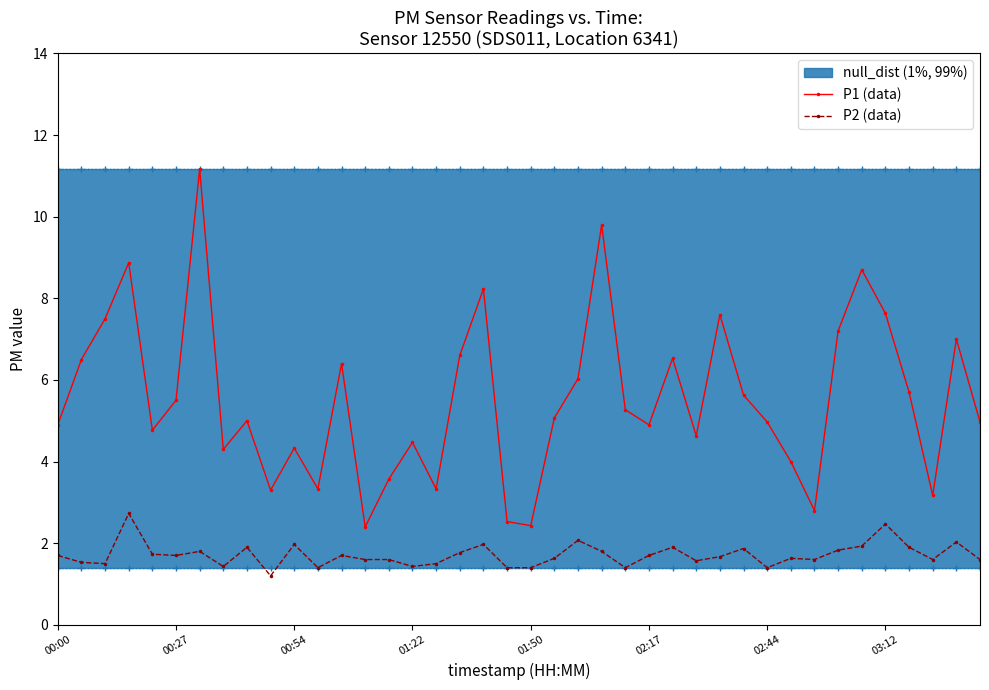

What is the difference between the maximum and minimum values in the P2 (data) series?

1.5